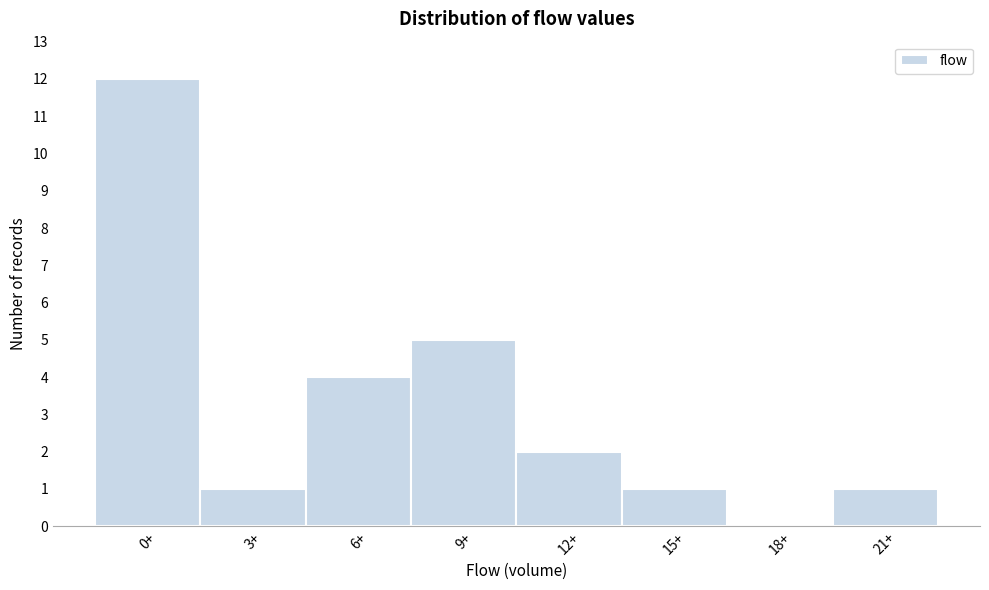

Reading left to right, extract all data points from this chart.

0+=12	3+=1	6+=4	9+=5	12+=2	15+=1	18+=0	21+=1